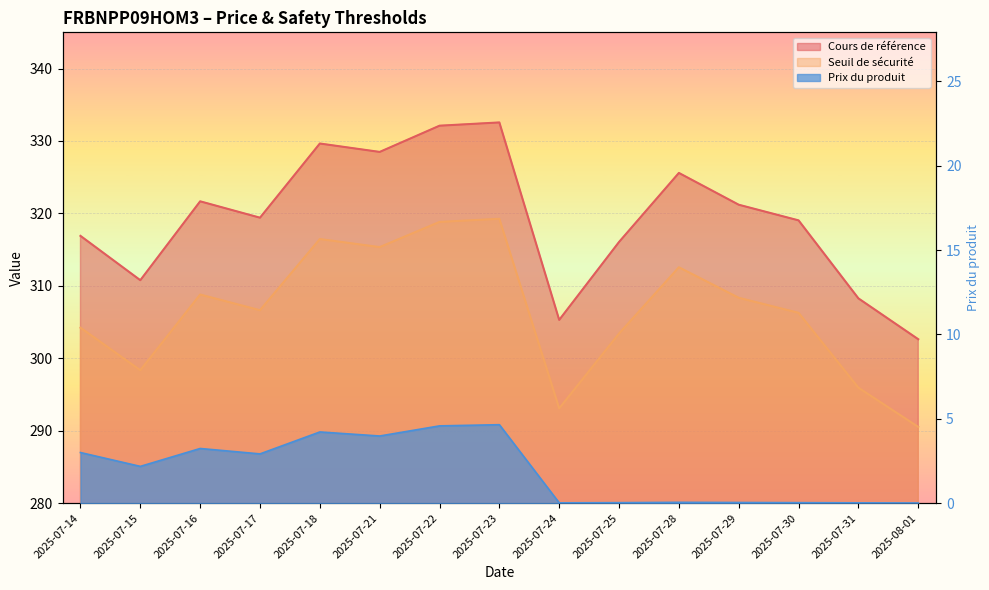

Which series has the largest total across all categories?

Cours de référence